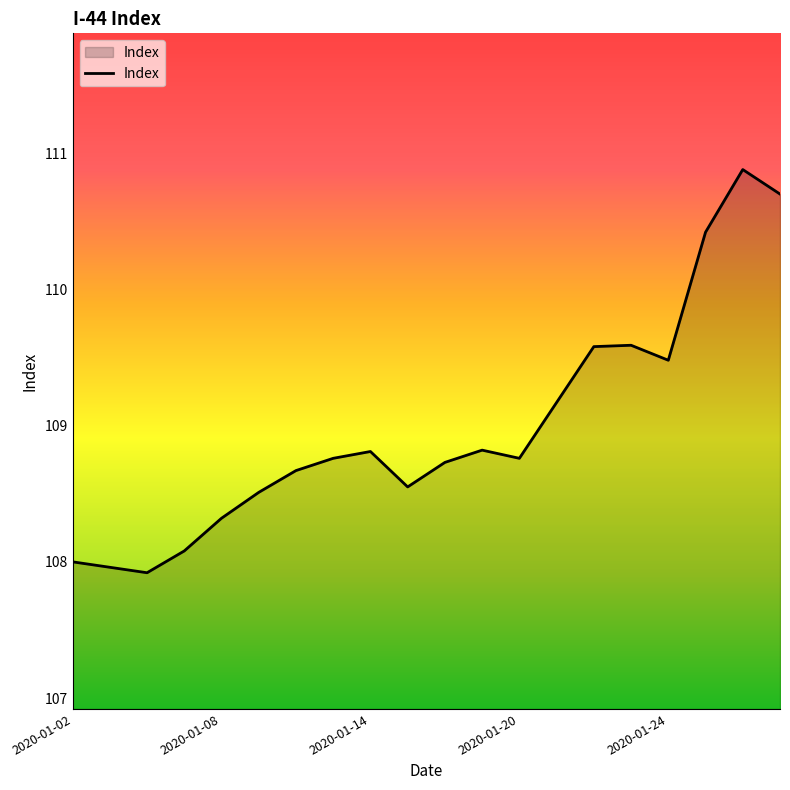

What is the smallest value displayed?

107.9